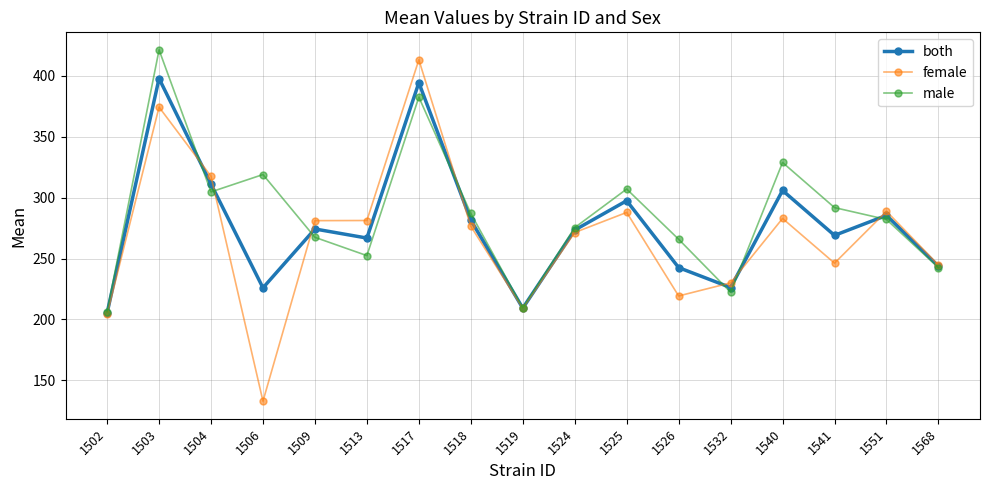

What is the value of the both point at the 6th from the left?

266.8